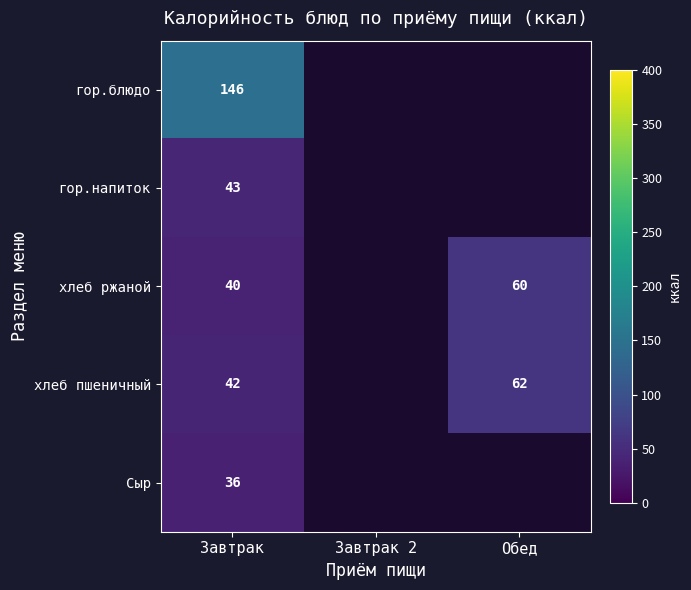

Is it true that хлеб пшеничный equals 85 at Обед?

False